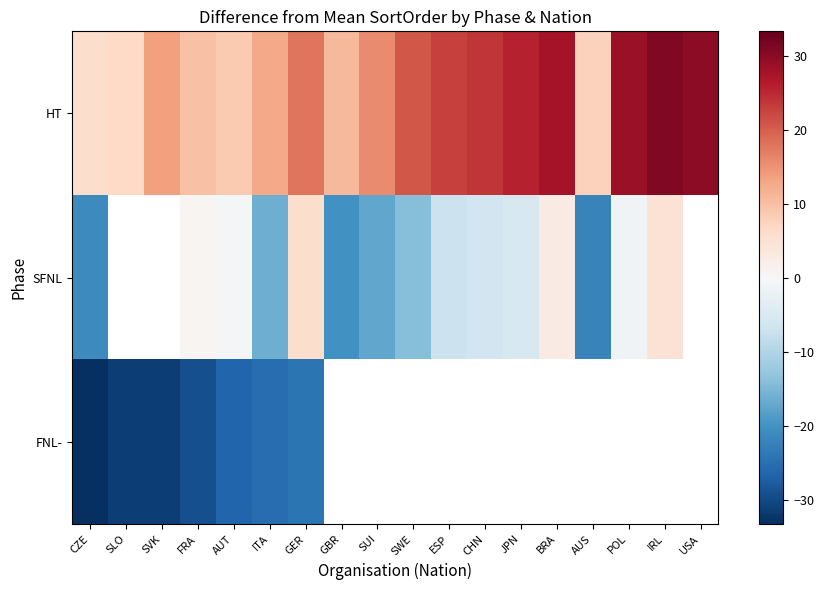

How many data points in HT are above 17?

9